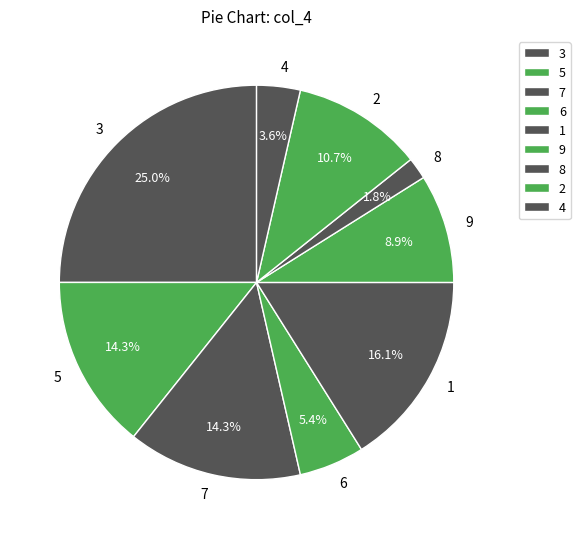

Does any single category account for the majority?

No